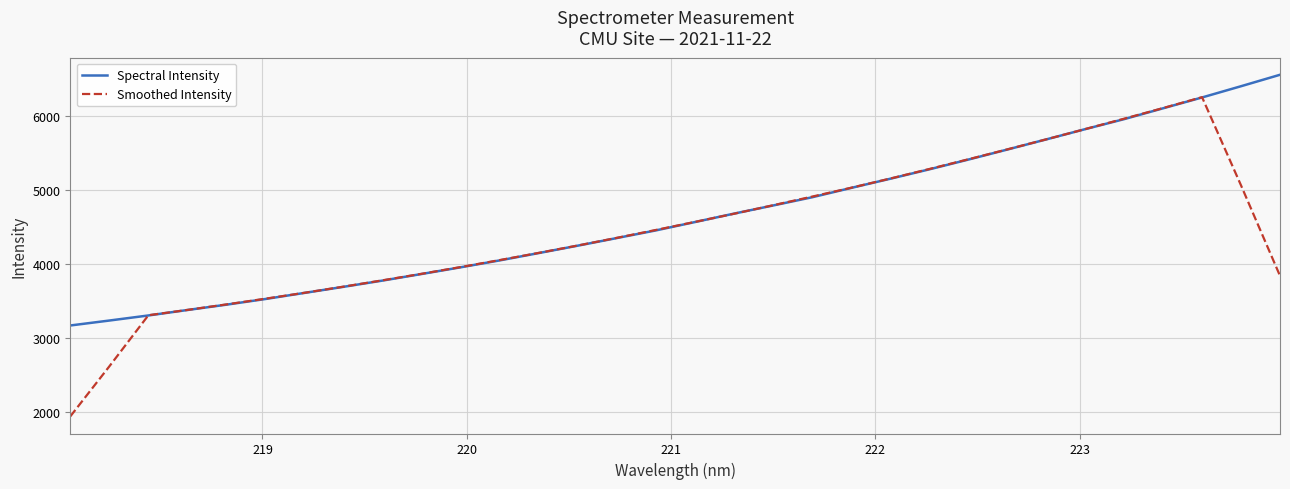

What is the smallest value displayed?

1943.3